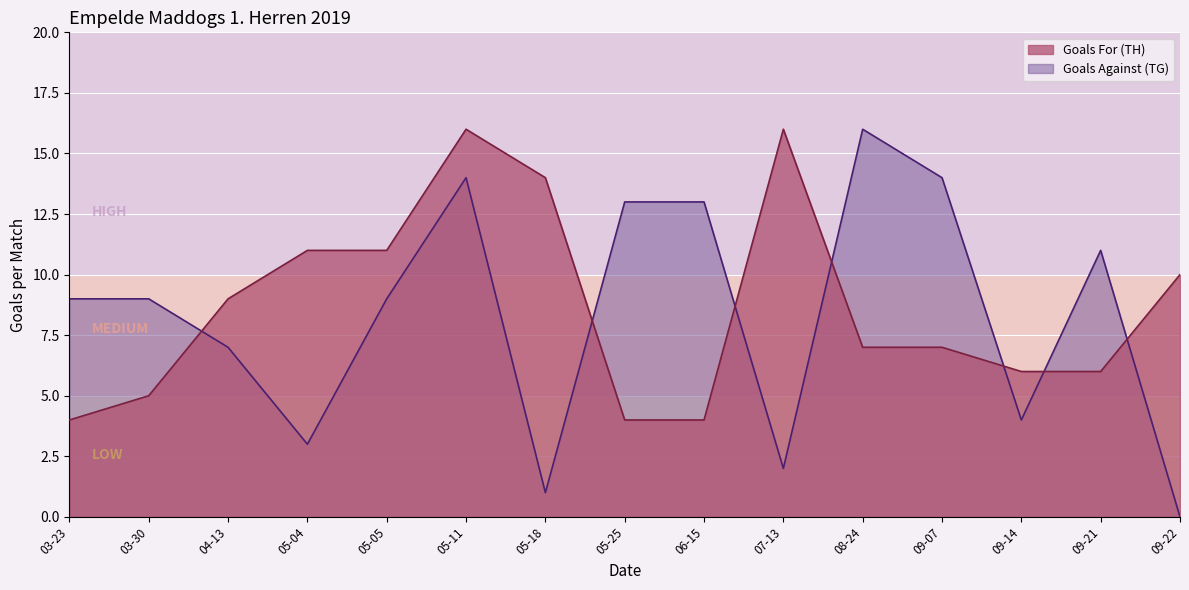

True or false: Goals For (TH) has more than 2 interior local peaks.

False